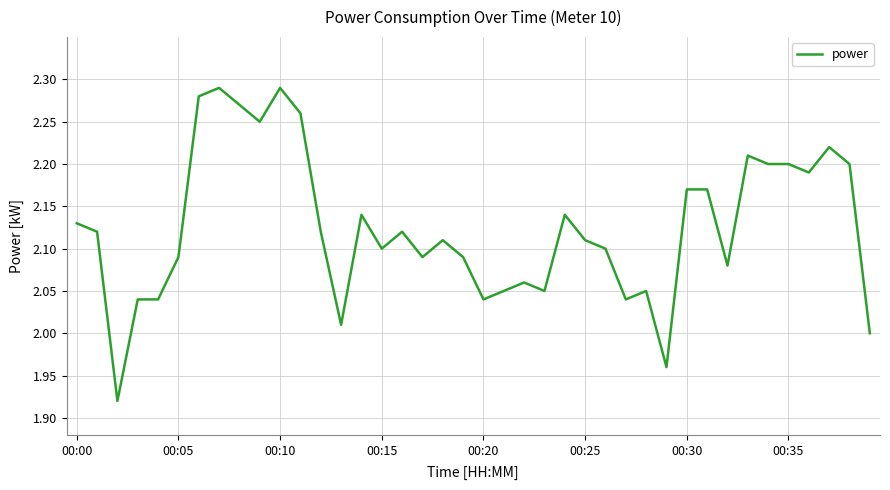

What is the difference between the maximum and minimum values?

0.4